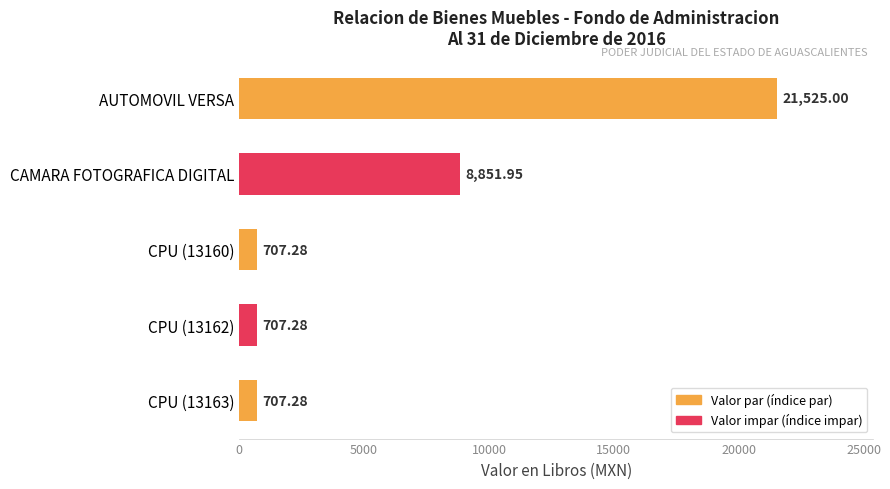

Does the chart contain stacked bars?

No